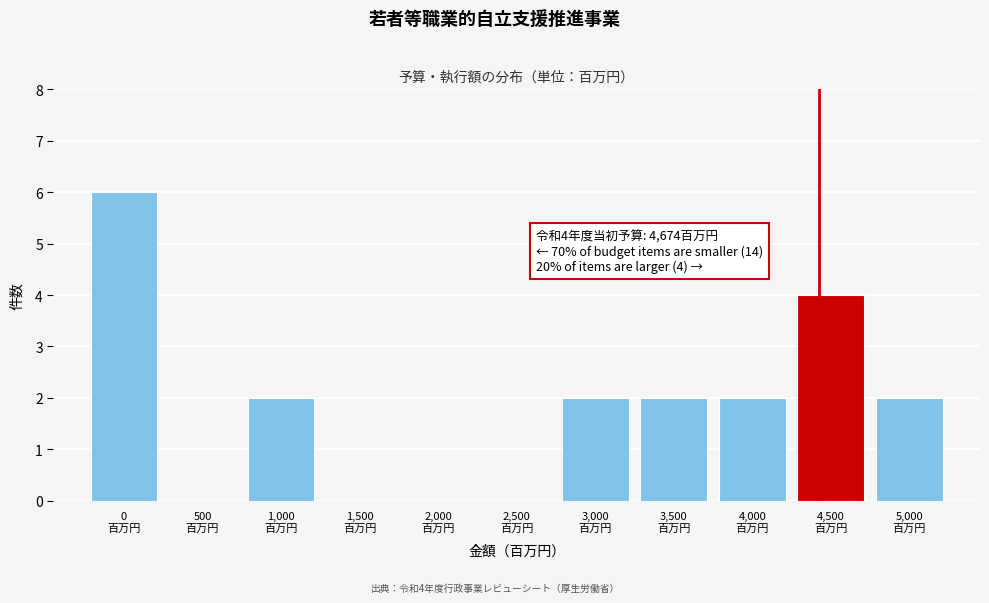

What is the sum of all values?

20